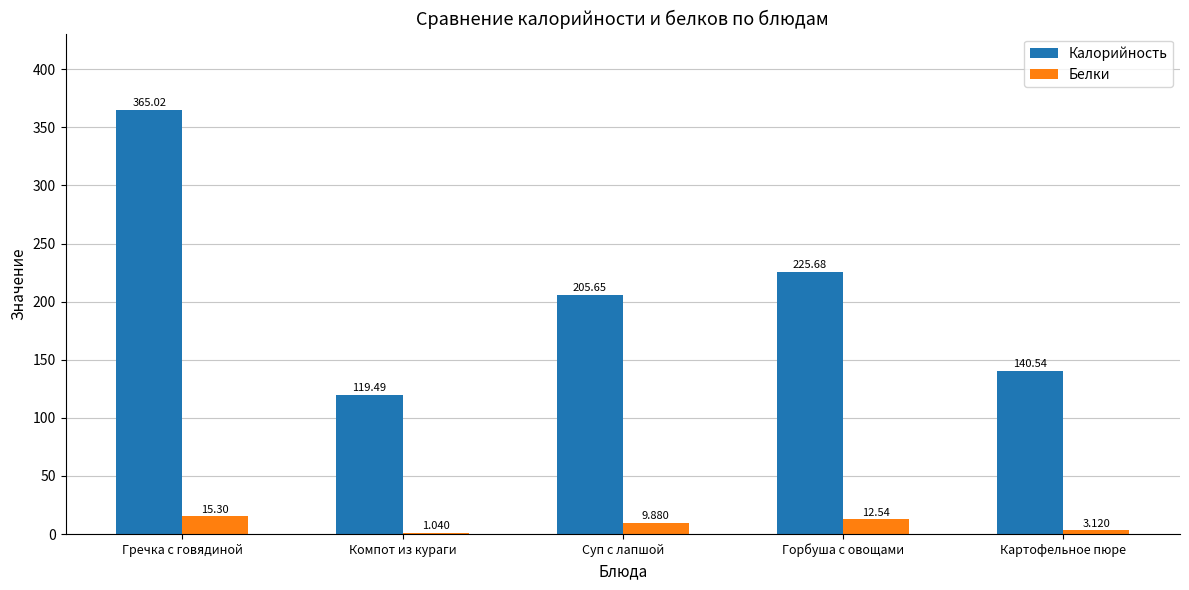

Read the Белки value at Суп с лапшой.

9.9